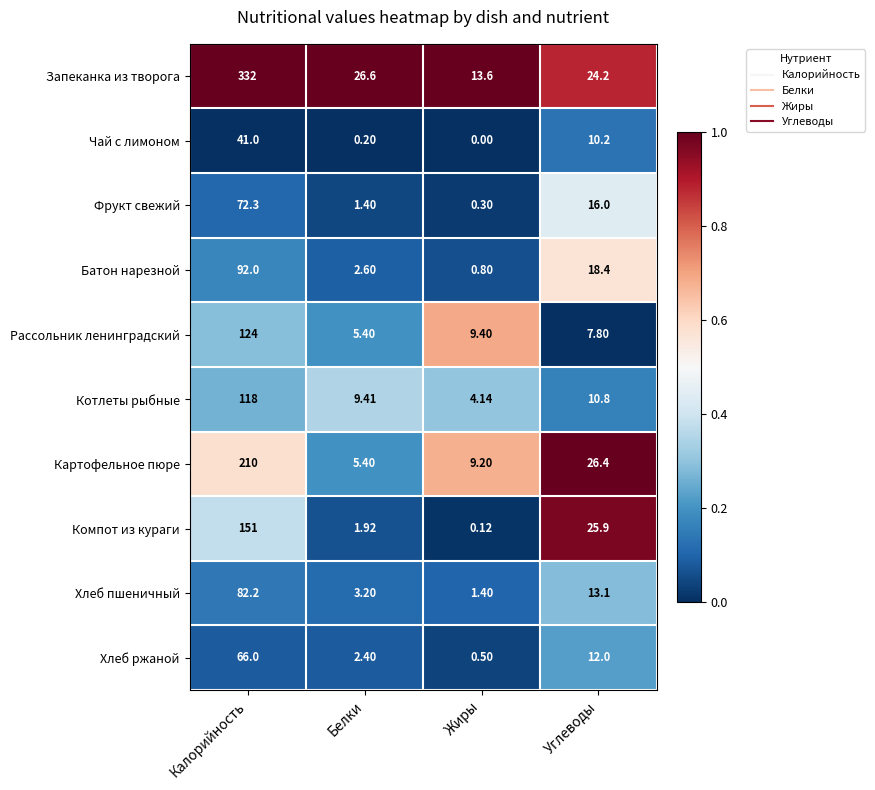

Which label corresponds to the largest value in the chart?

Калорийность